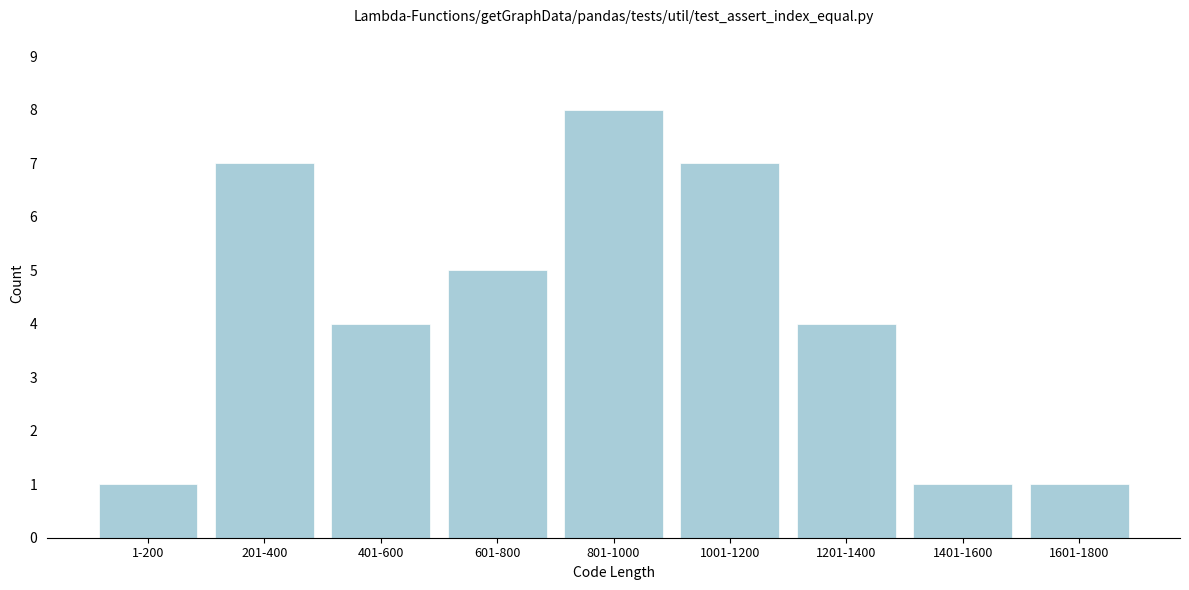

Reading left to right, list all the values displayed in this chart.

1-200=1	201-400=7	401-600=4	601-800=5	801-1000=8	1001-1200=7	1201-1400=4	1401-1600=1	1601-1800=1